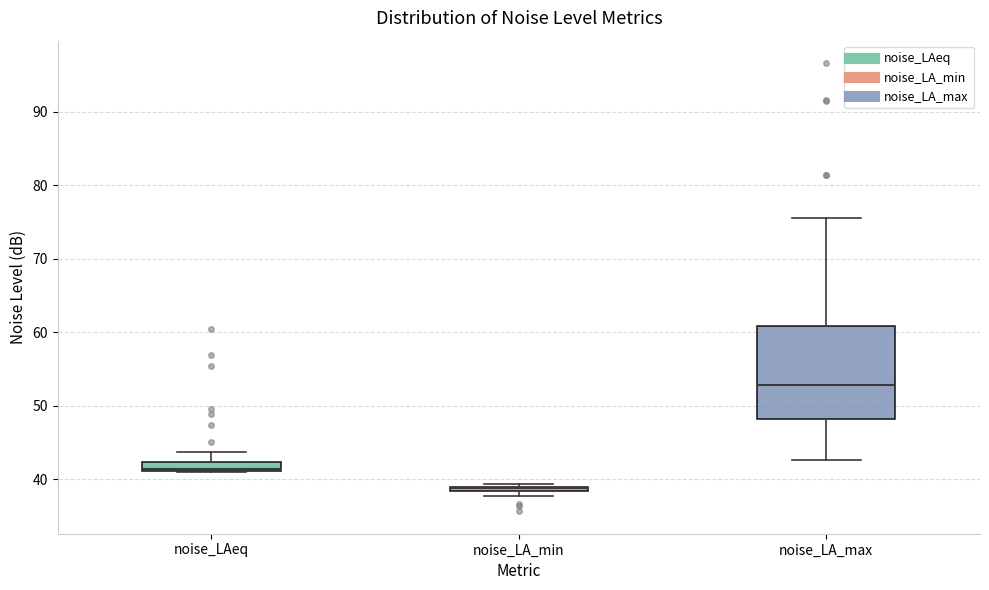

Which box is the tallest, from its lower edge to its upper edge?

noise_LA_max